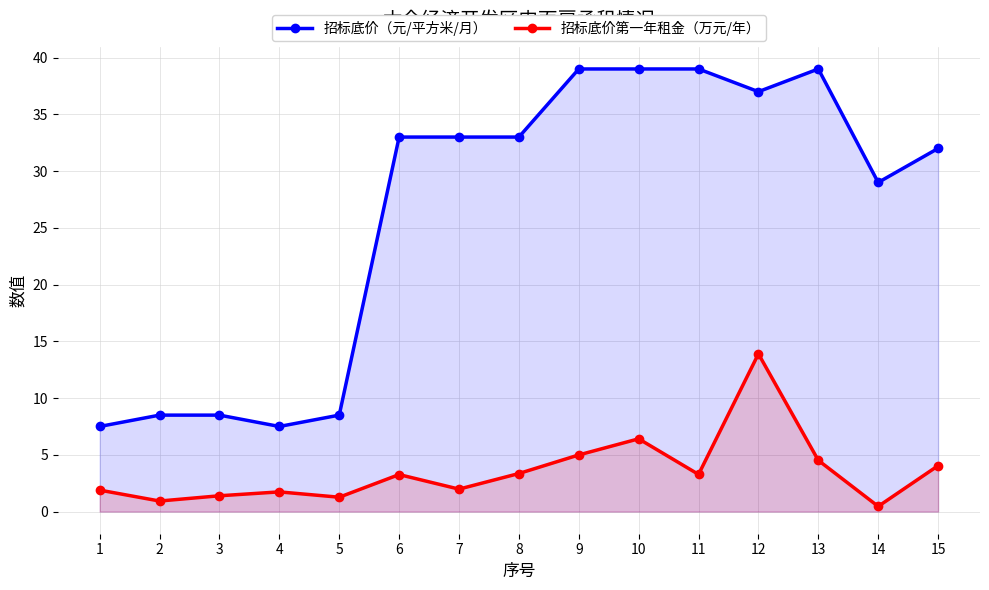

Rank the categories by 招标底价（元/平方米/月） value from highest to lowest.

9, 10, 11, 13, 12, 6, 7, 8, 15, 14, 2, 3, 5, 1, 4